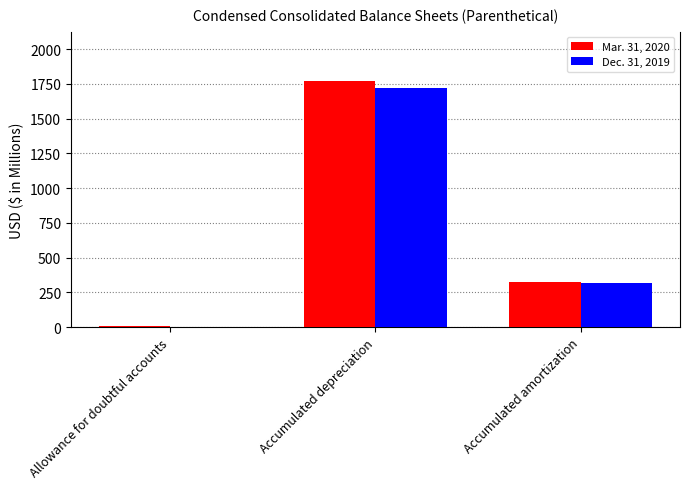

Count the number of data series in this chart.

2